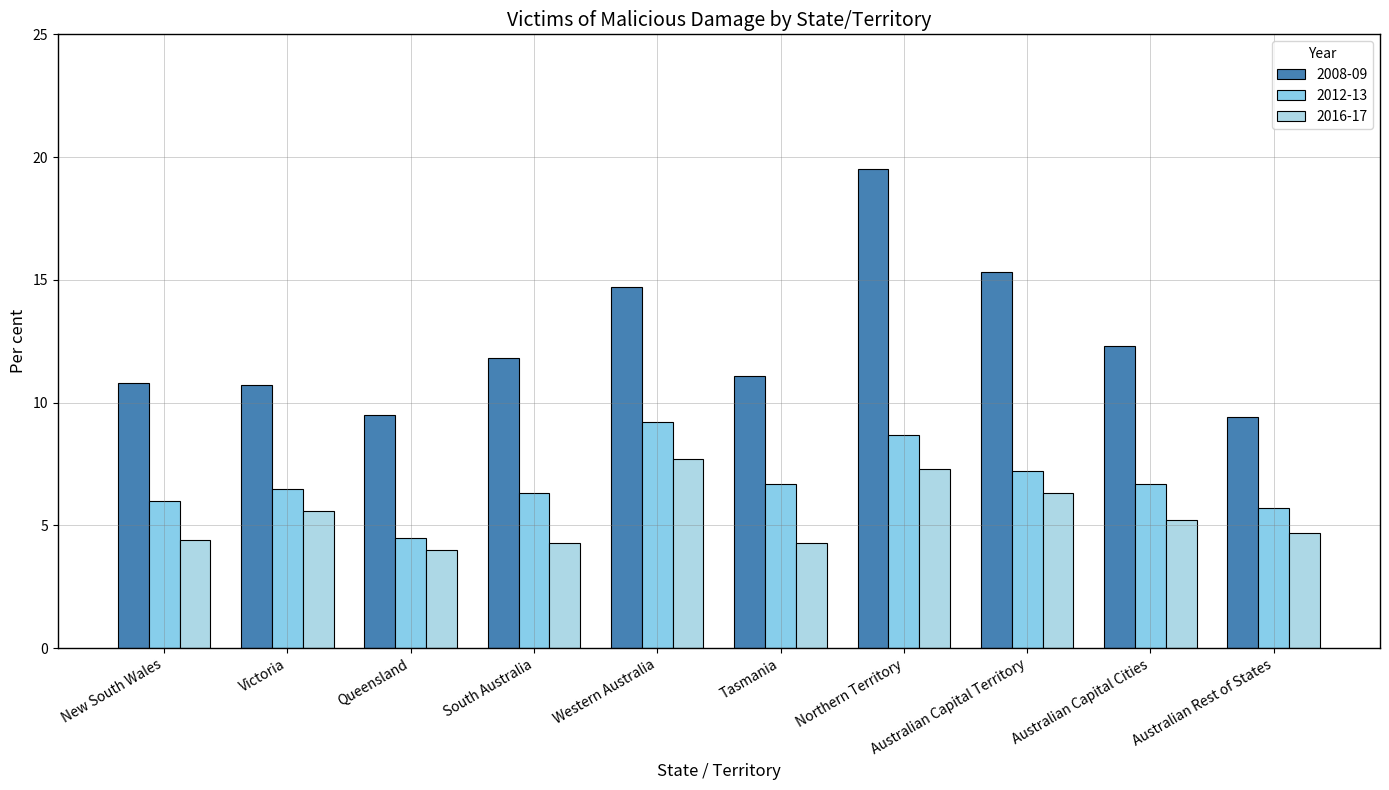

What is the difference between the 2008-09 values at Australian Capital Territory and Queensland?

5.8